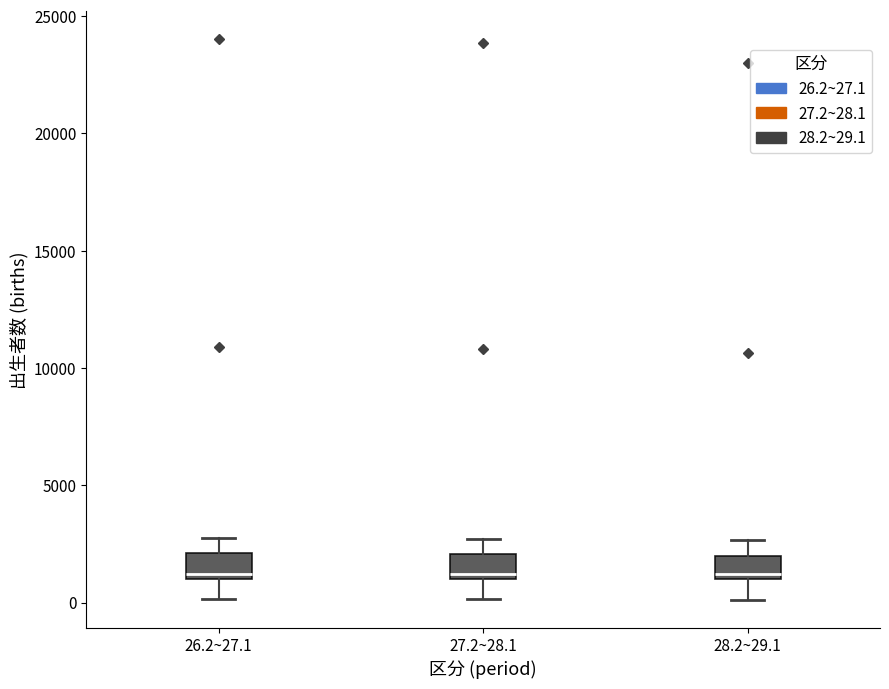

Reading left to right, transcribe this box plot: for each box, give where its median line is, the range the box spans, and where its two whiskers end, as read against the y-axis. The values are not printed on the chart, so give them approximately, as read against the axis.

26.2~27.1: median 1000 (just above the box's lower edge), box 1000 to 2000, whiskers 0 to 2500
27.2~28.1: median 1000 (just above the box's lower edge), box 1000 to 2000, whiskers 0 to 2500
28.2~29.1: median 1000 (just above the box's lower edge), box 1000 to 2000, whiskers 0 to 2500